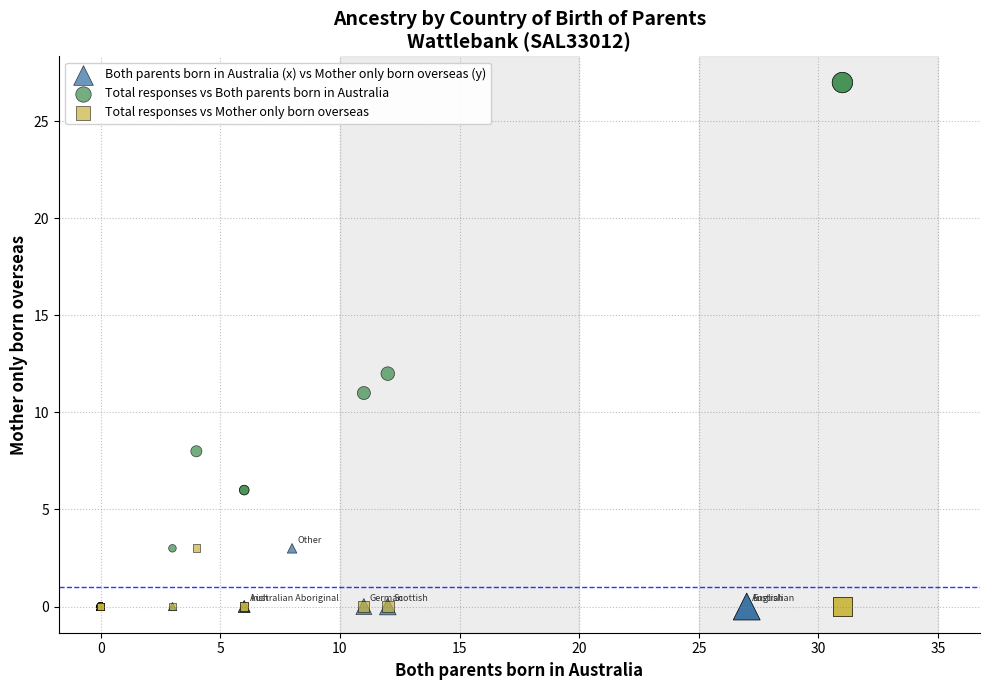

Which series has the largest Y range (max minus min)?

Total responses vs Both parents born in Australia